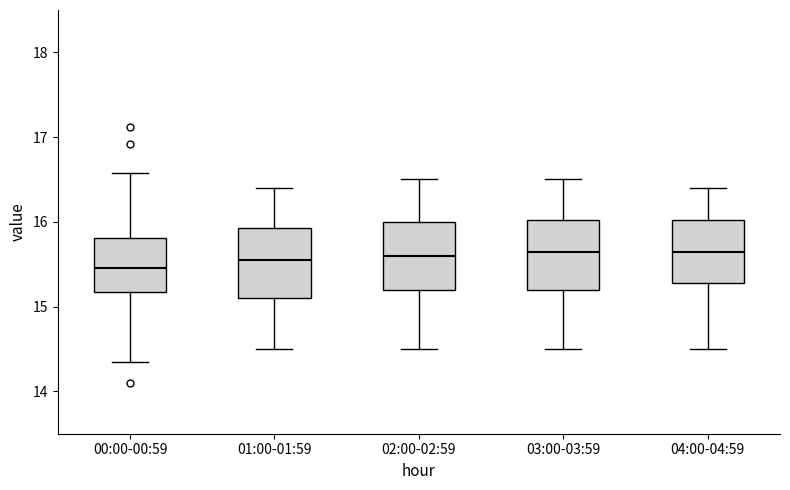

Reading left to right, transcribe this box plot: for each box, give where its median line is, the range the box spans, and where its two whiskers end, as read against the y-axis. The values are not printed on the chart, so give them approximately, as read against the axis.

00:00-00:59: median 15.5, box 15.2 to 15.8, whiskers 14.4 to 16.6
01:00-01:59: median 15.6, box 15.1 to 15.9, whiskers 14.5 to 16.4
02:00-02:59: median 15.6, box 15.2 to 16.0, whiskers 14.5 to 16.5
03:00-03:59: median 15.7, box 15.2 to 16.0, whiskers 14.5 to 16.5
04:00-04:59: median 15.7, box 15.3 to 16.0, whiskers 14.5 to 16.4